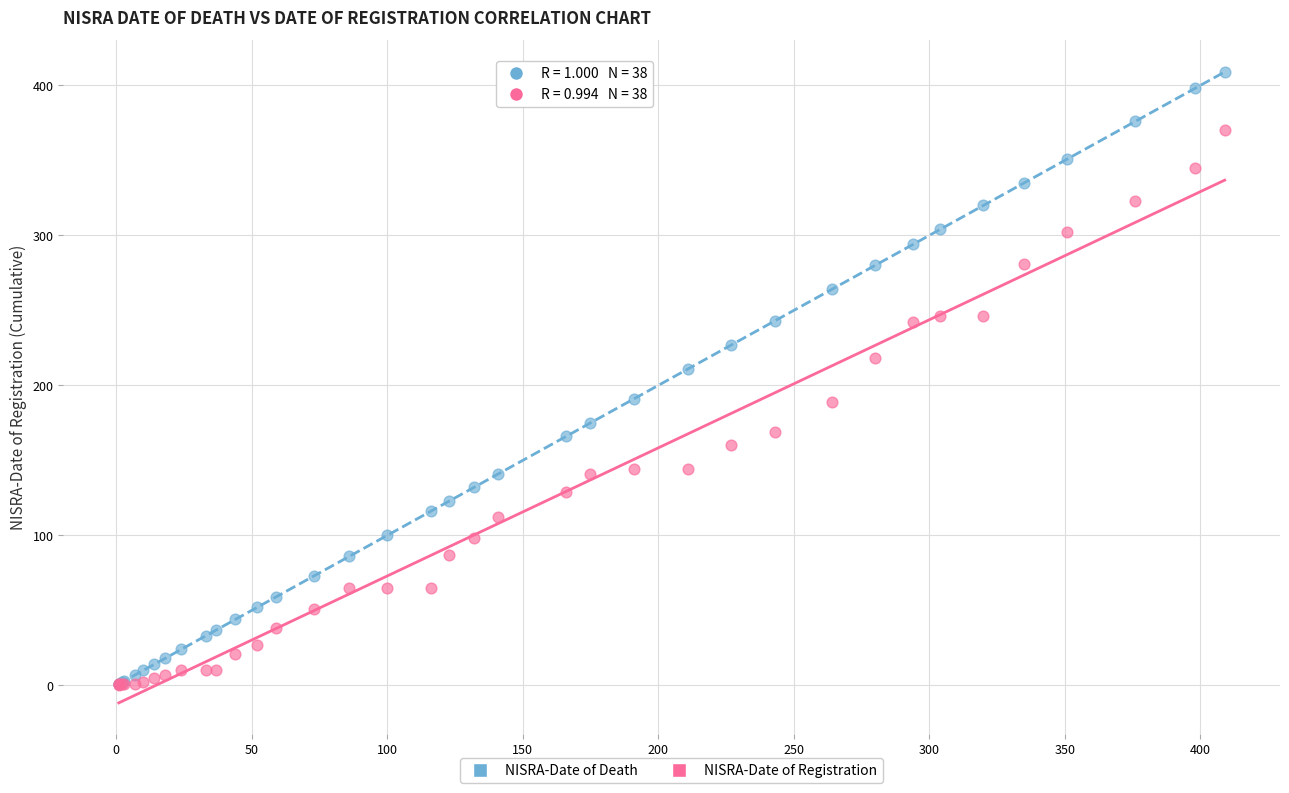

Which series has the widest spread of Y values?

NISRA-Date of Death